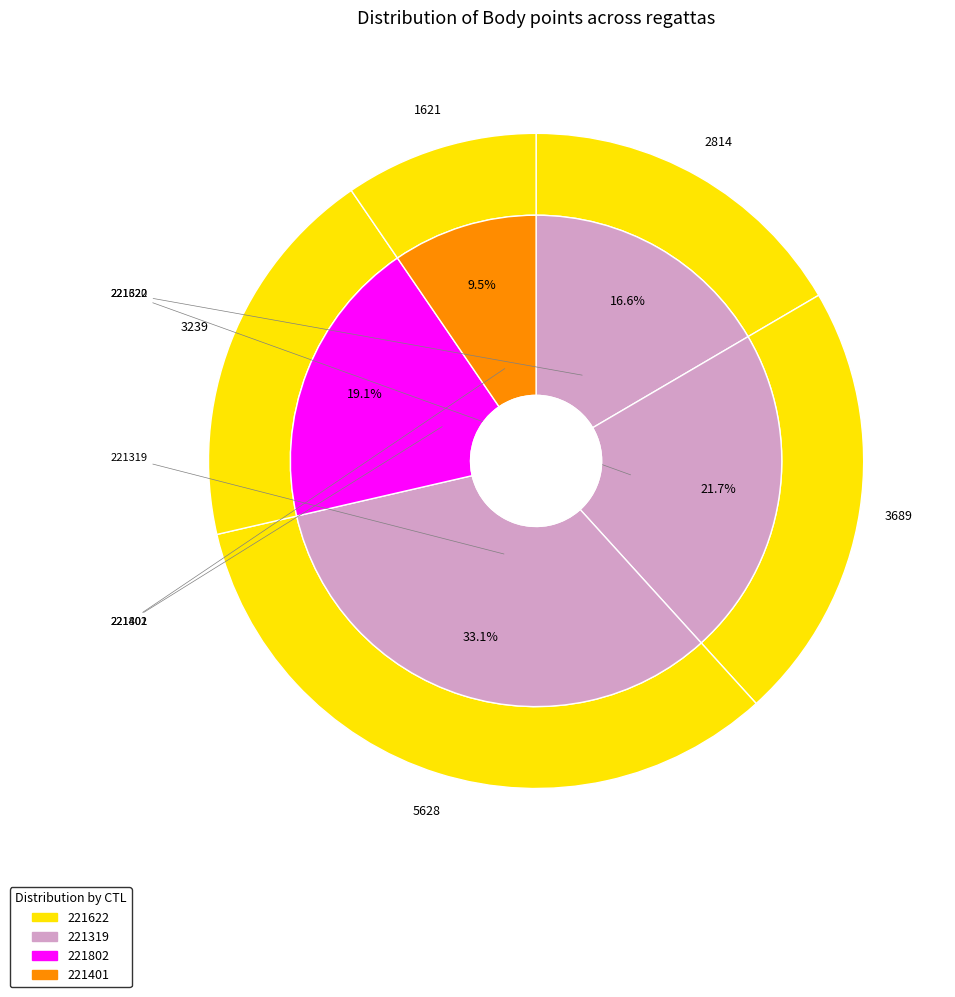

Is there a majority slice in this chart?

No